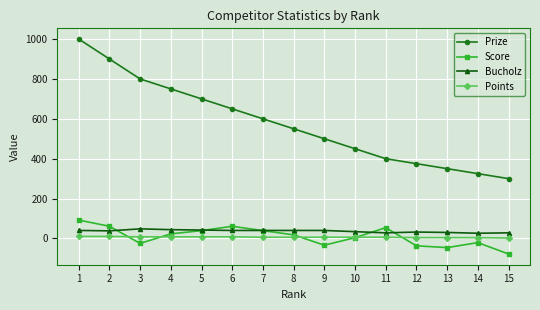

Count the number of data series in this chart.

4